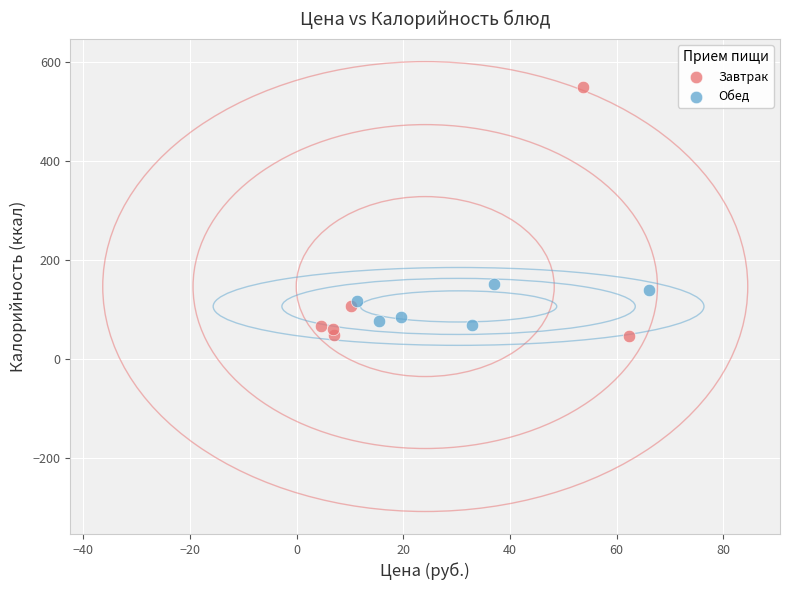

What are all the series names shown in the legend?

Завтрак, Обед